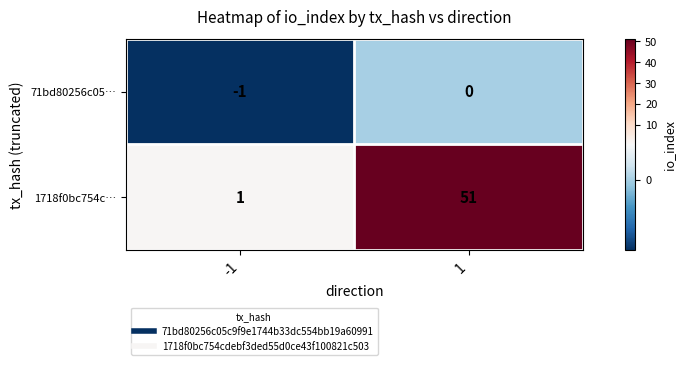

Is it true that 71bd80256c05… equals -1 at -1?

True